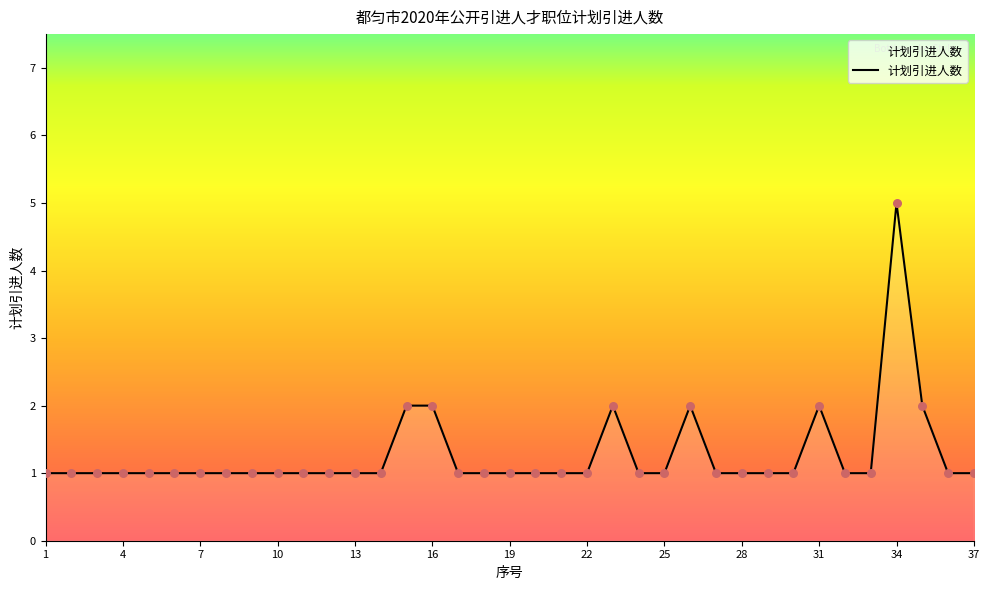

What is the greatest value displayed?

5